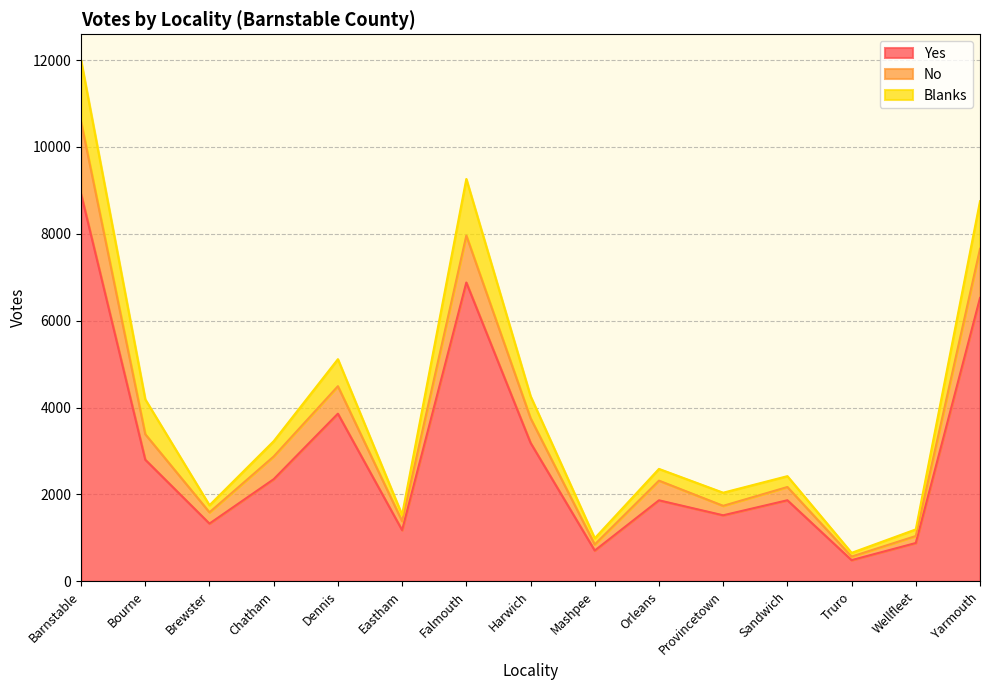

What is the minimum value for Yes?

486